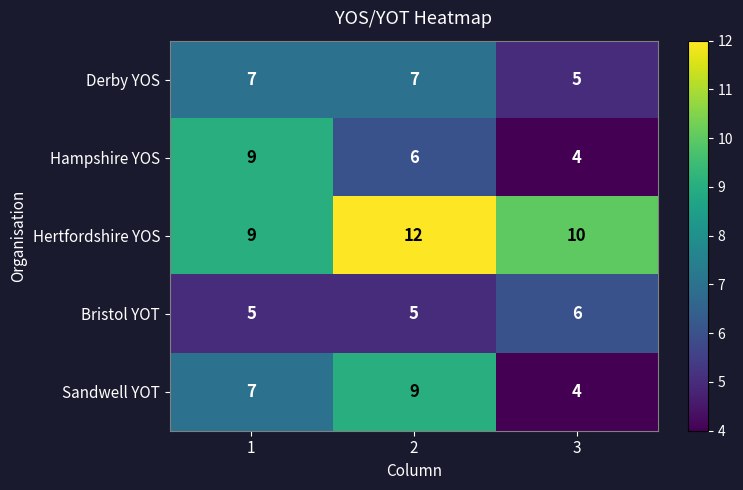

At how many categories does at least one series exceed 5?

3